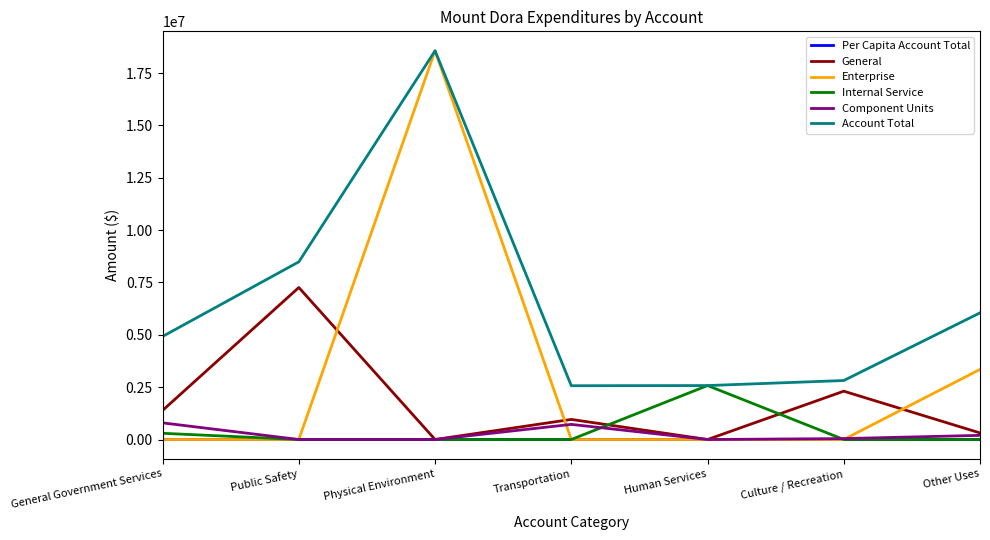

True or false: Enterprise has a value of 8217525.2 at General Government Services.

False